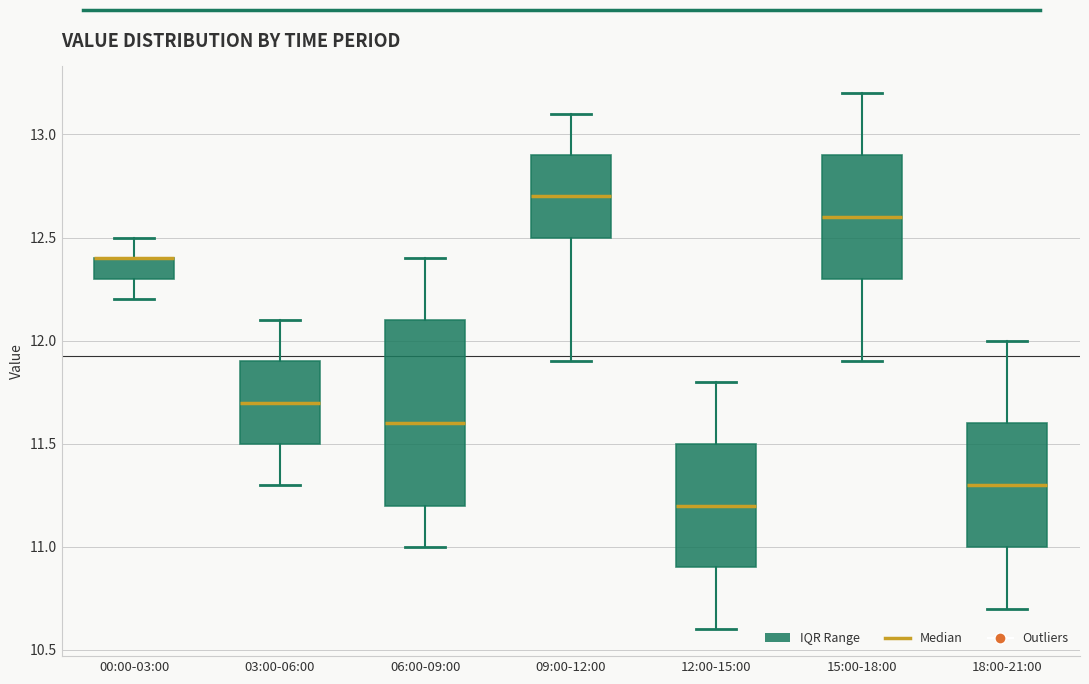

Reading left to right, transcribe this box plot: for each box, give where its median line is, the range the box spans, and where its two whiskers end, as read against the y-axis. The values are not printed on the chart, so give them approximately, as read against the axis.

00:00-03:00: median 12.4 (drawn on the box's upper edge), box 12.3 to 12.4, whiskers 12.2 to 12.5
03:00-06:00: median 11.7, box 11.5 to 11.9, whiskers 11.3 to 12.1
06:00-09:00: median 11.6, box 11.2 to 12.1, whiskers 11.0 to 12.4
09:00-12:00: median 12.7, box 12.5 to 12.9, whiskers 11.9 to 13.1
12:00-15:00: median 11.2, box 10.9 to 11.5, whiskers 10.6 to 11.8
15:00-18:00: median 12.6, box 12.3 to 12.9, whiskers 11.9 to 13.2
18:00-21:00: median 11.3, box 11.0 to 11.6, whiskers 10.7 to 12.0